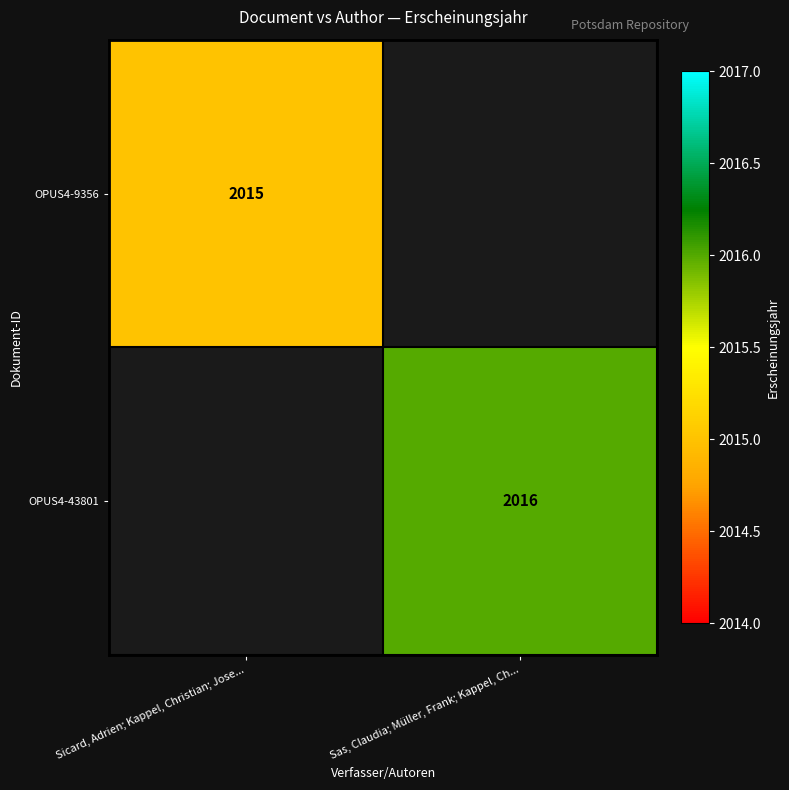

The OPUS4-9356 series shows 2015 at Sicard, Adrien; Kappel, Christian; Jose.... True or false?

True